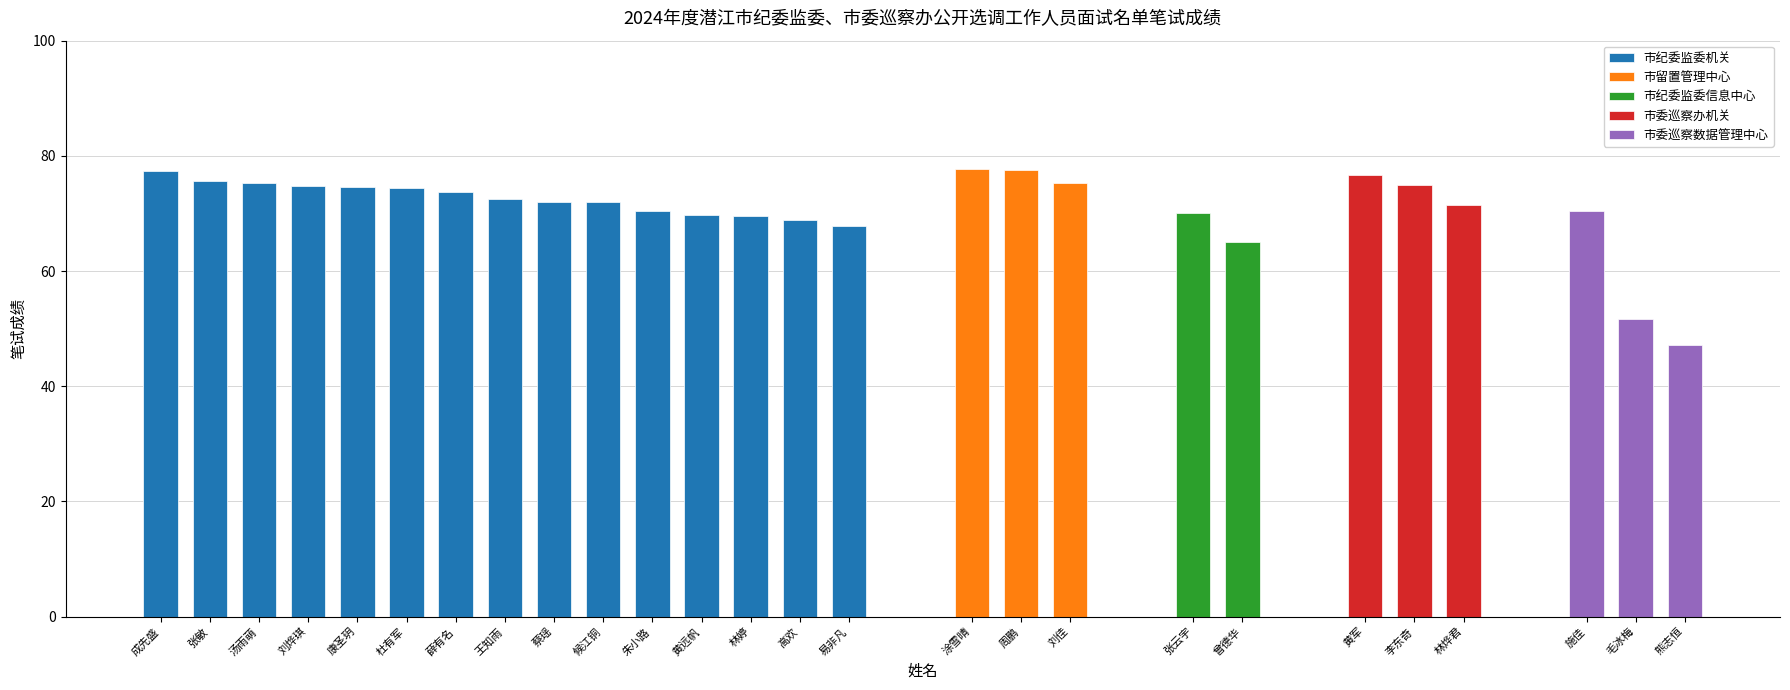

How many values exceed 72?

13